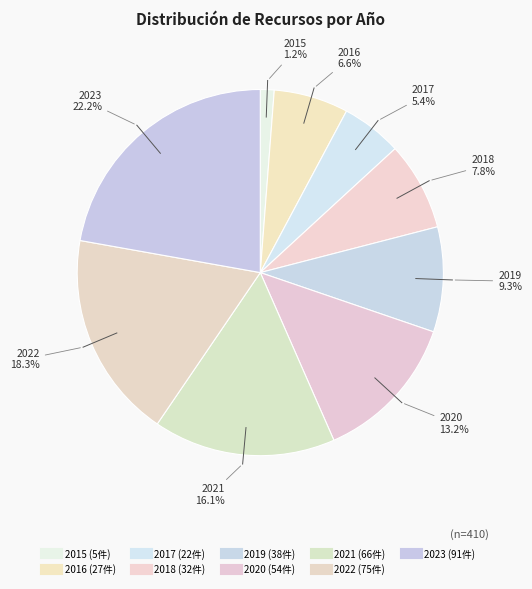

To the nearest percent, what is the combined percentage of 2017 and 2021?

21%